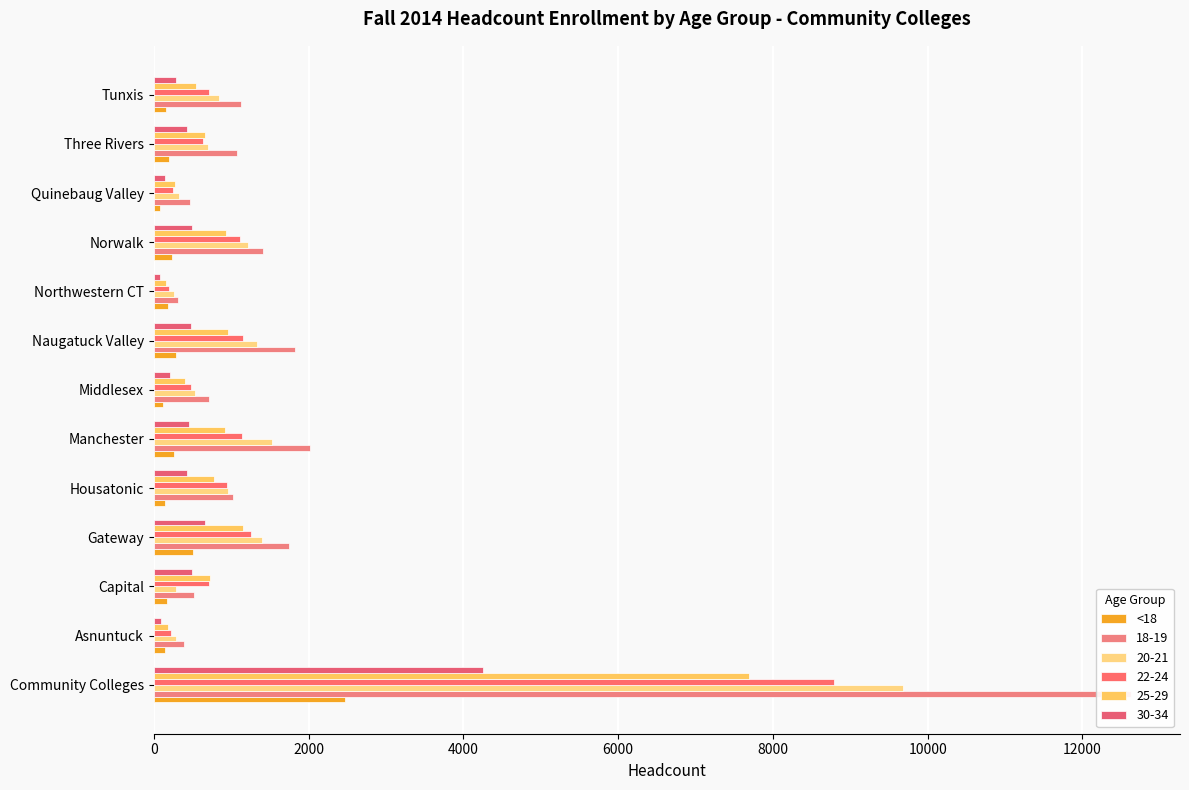

Between Manchester and Tunxis, which is larger?

Manchester